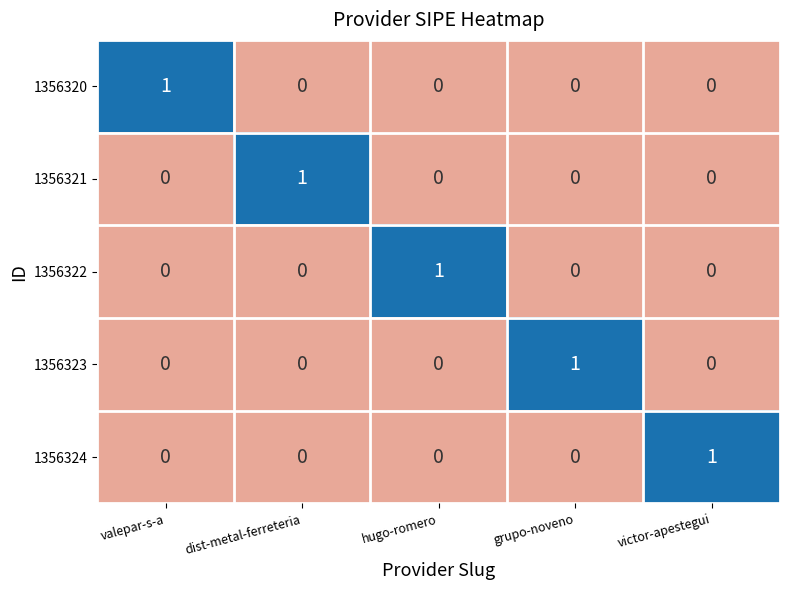

How many 1356322 values are between 0 and 1?

5